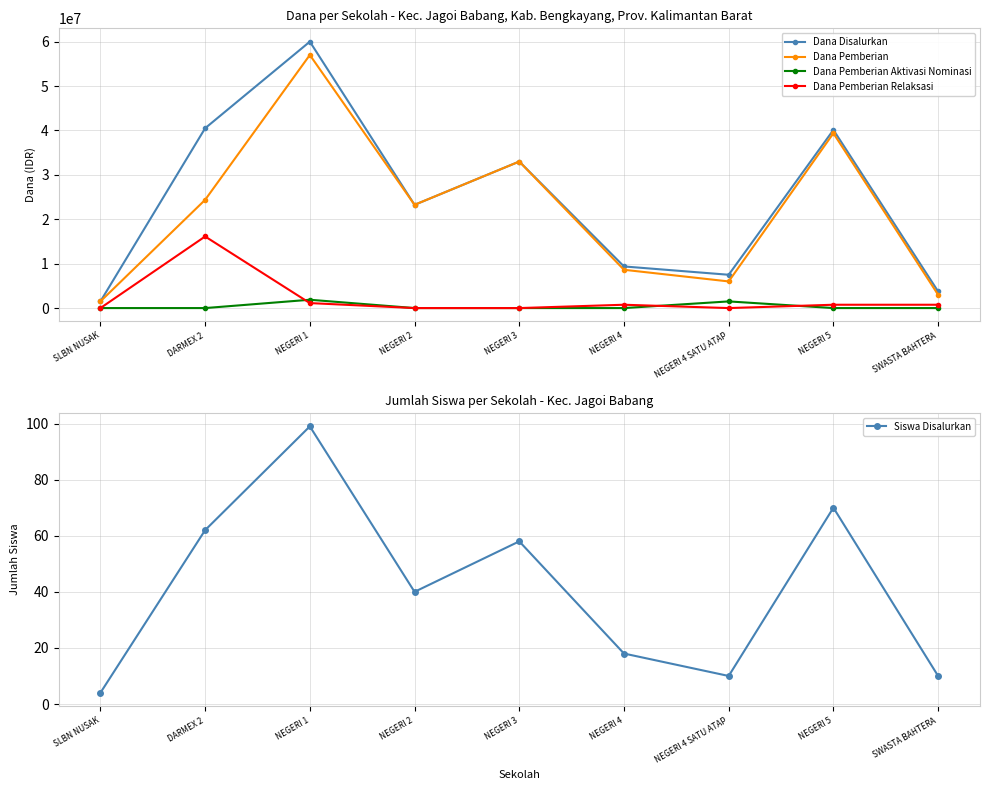

Is it true that Dana Pemberian equals 57000000 at NEGERI 1?

True